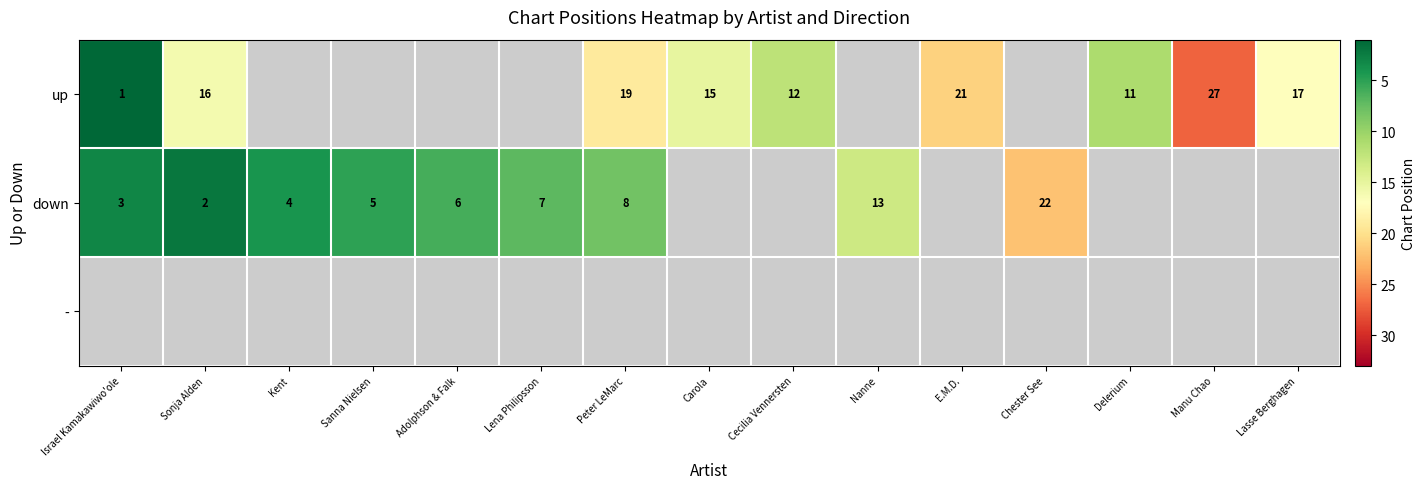

Which has a higher value, Manu Chao or Delerium?

Manu Chao